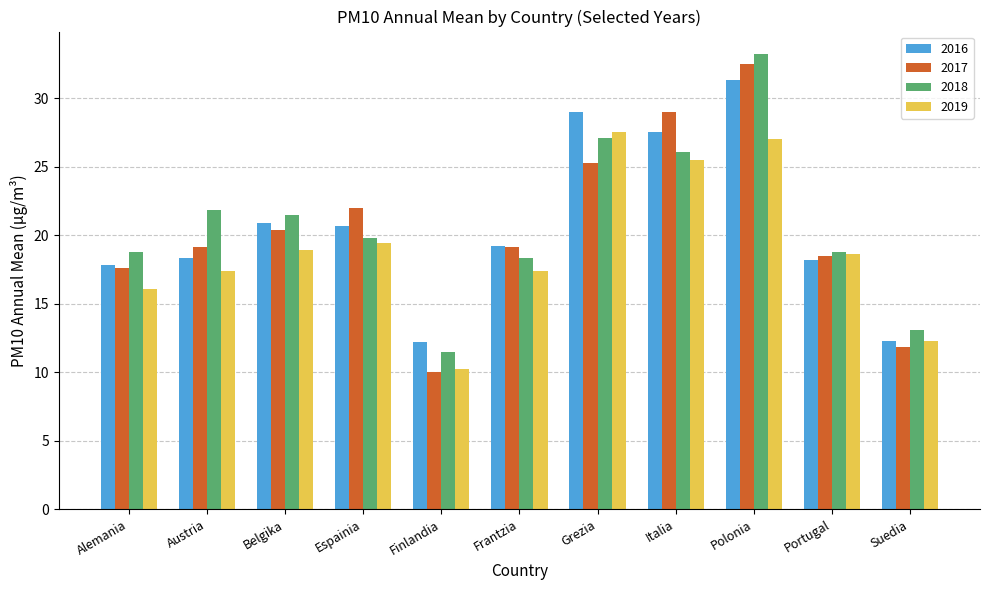

The value of 2018 at Finlandia is 2.3. True or false?

False